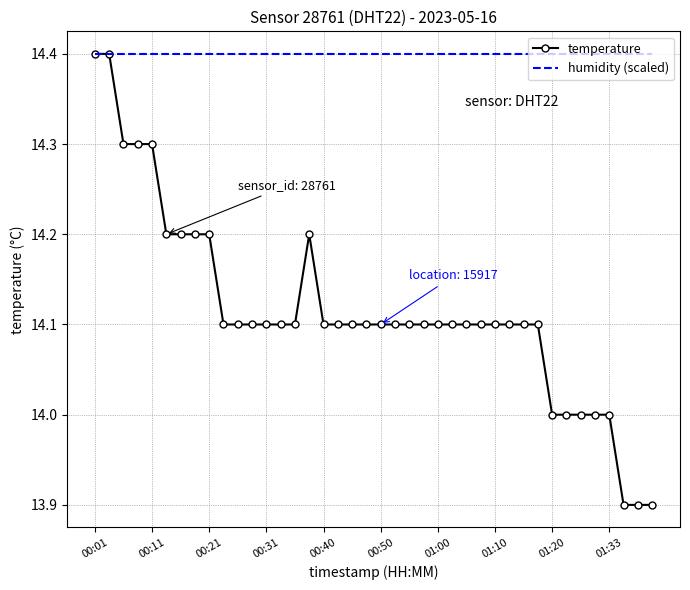

Which series has the largest range (max minus min)?

temperature